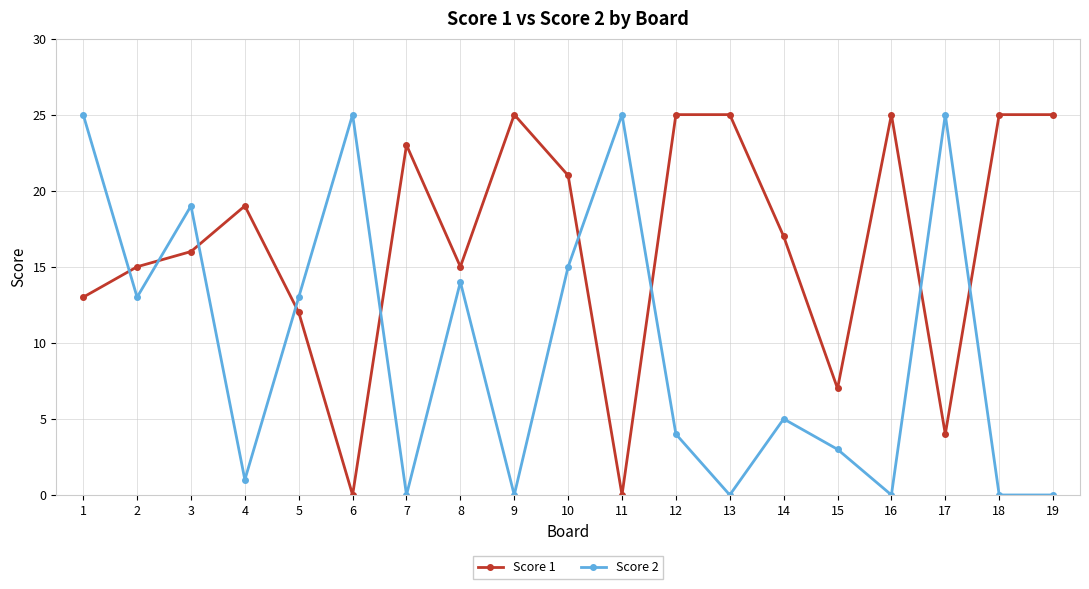

Between 1 and 3, which series saw the biggest shift?

Score 2